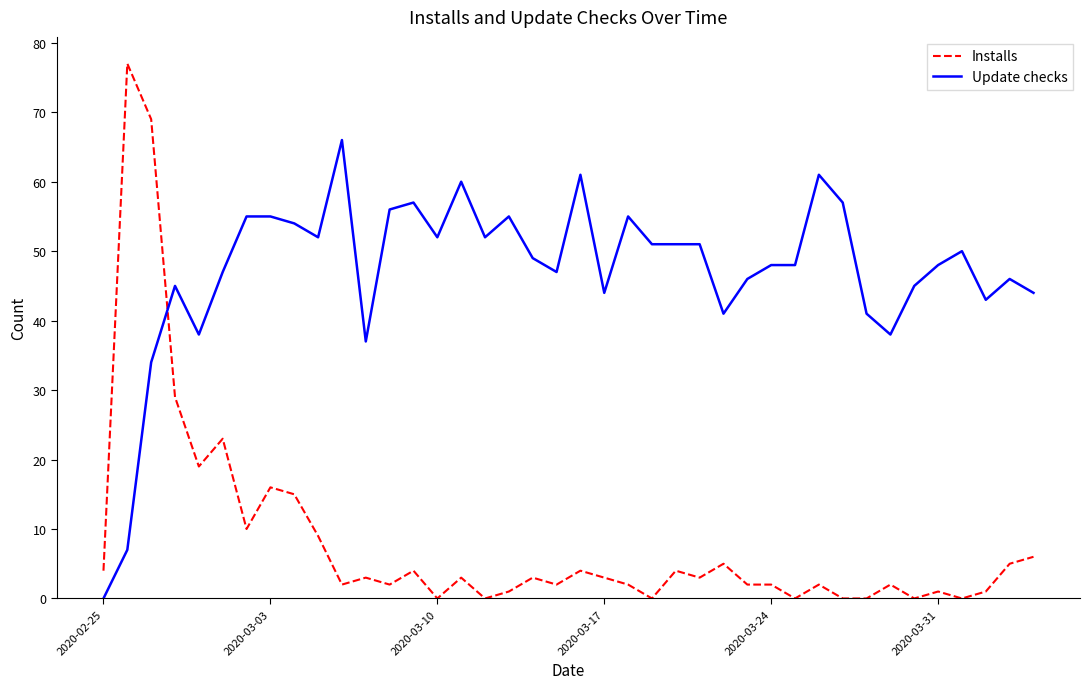

True or false: Update checks and Installs cross at least once.

True